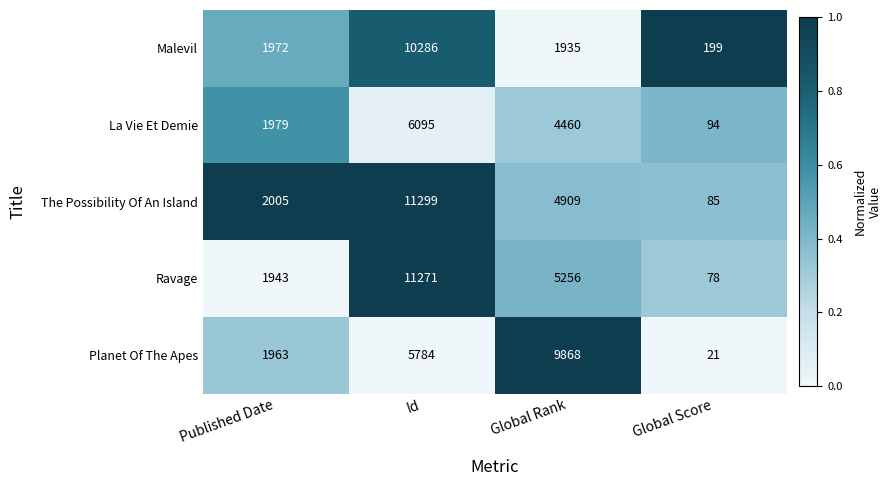

What is the sum of the La Vie Et Demie values at Global Rank and Global Score?

4554